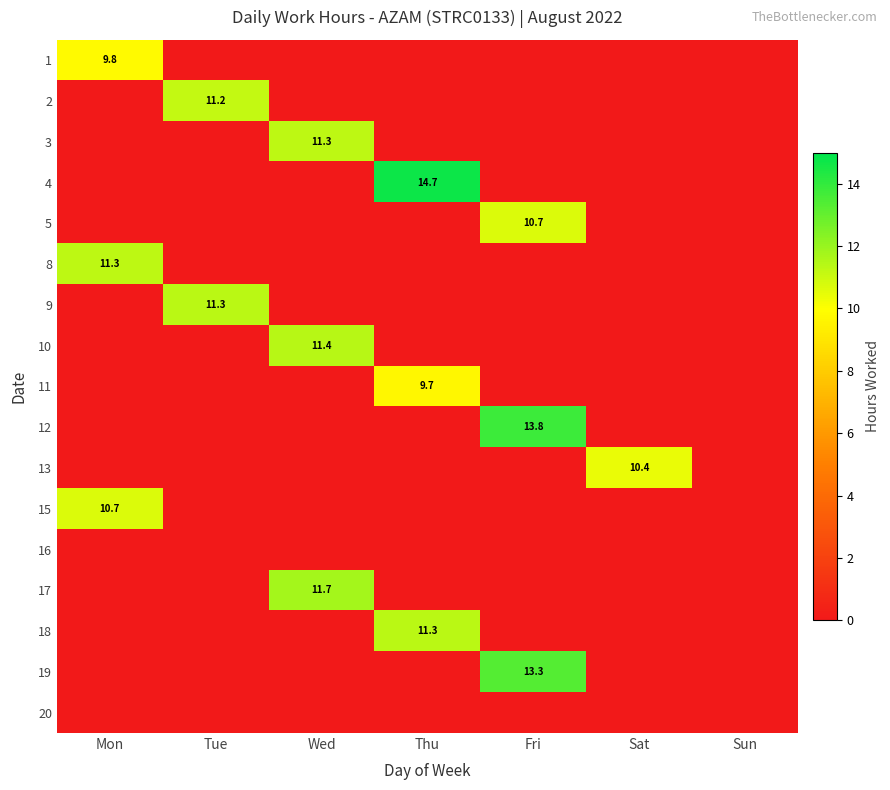

The 13 series shows 10.4 at Sat. True or false?

True